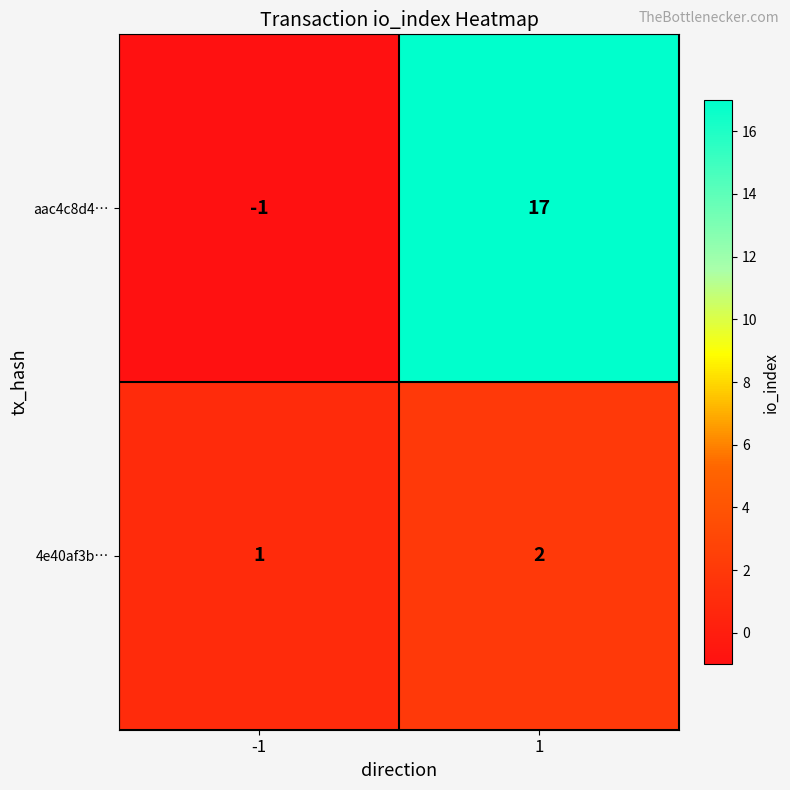

What is the sum of all 4e40af3b… values?

3